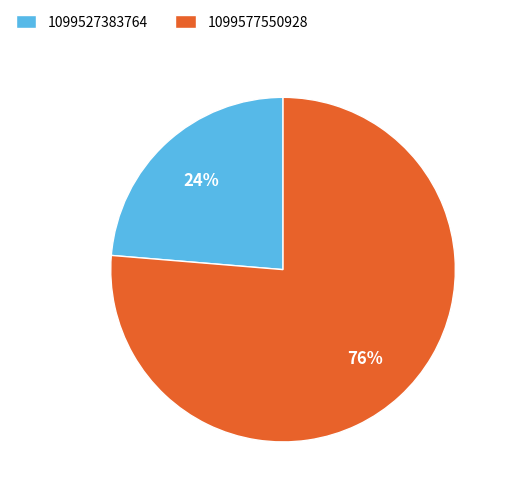

What is the ratio of the value at 1099577550928 to the value at 1099527383764?

3.2